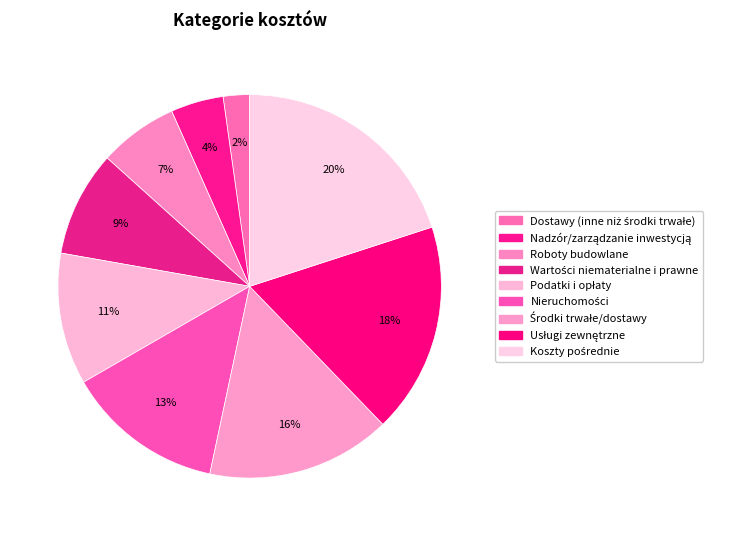

How many slices are in this pie chart?

9